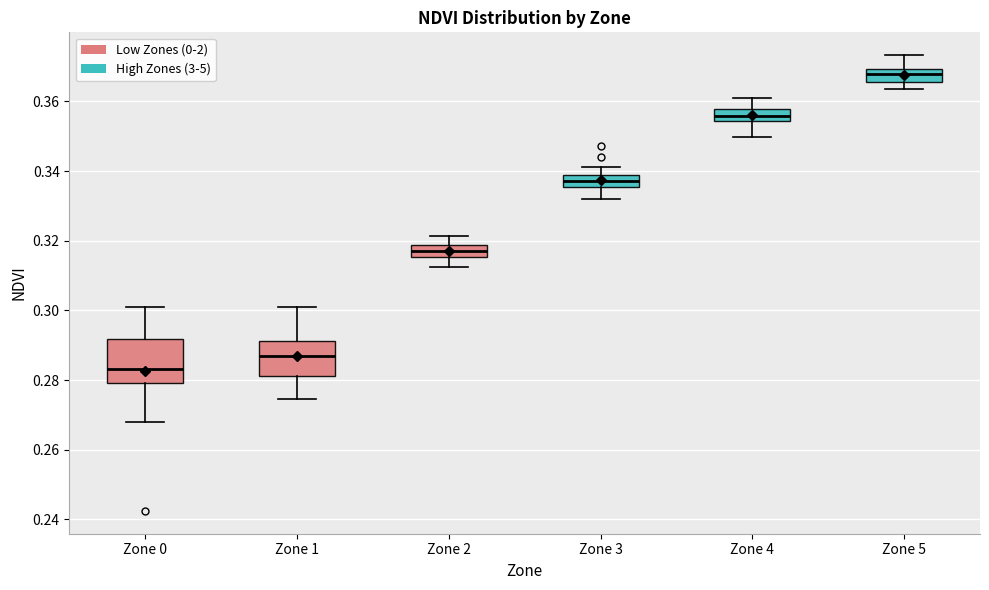

Where is the lower edge of the box for Zone 0 on the y-axis? The values are not printed on the chart, so give them approximately, as read against the axis.

0.280